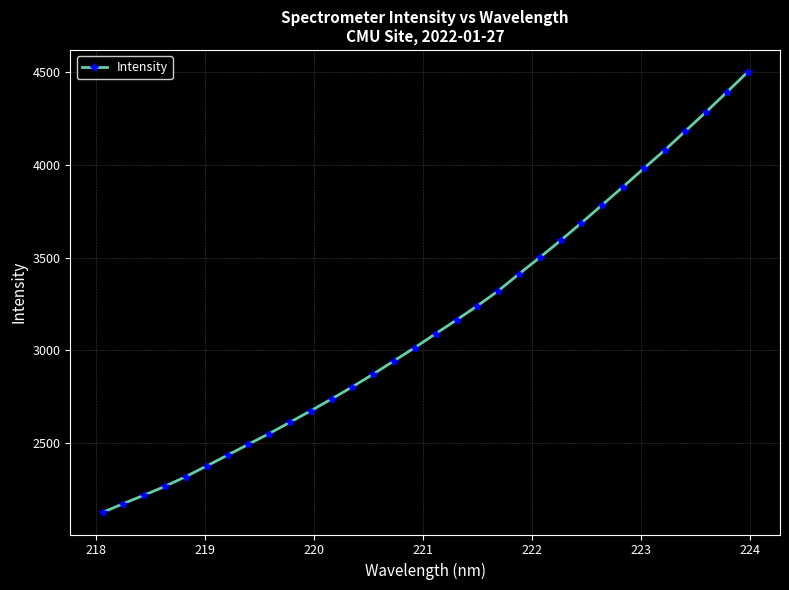

What is the maximum value shown in the chart?

4501.8